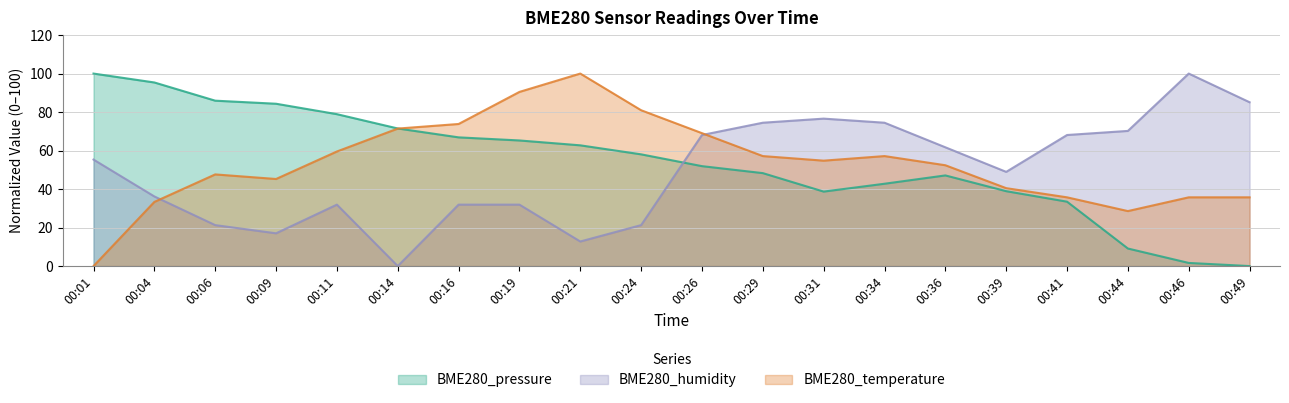

Is it true that BME280_humidity equals 48.6 at 00:31?

False